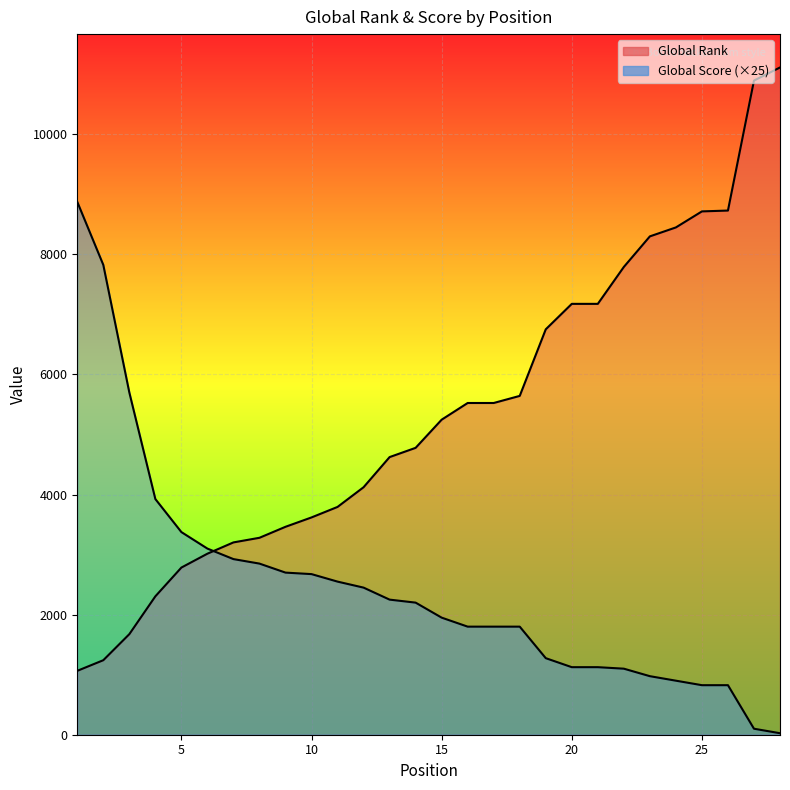

The value of Global Score at 7 is 5224. True or false?

False